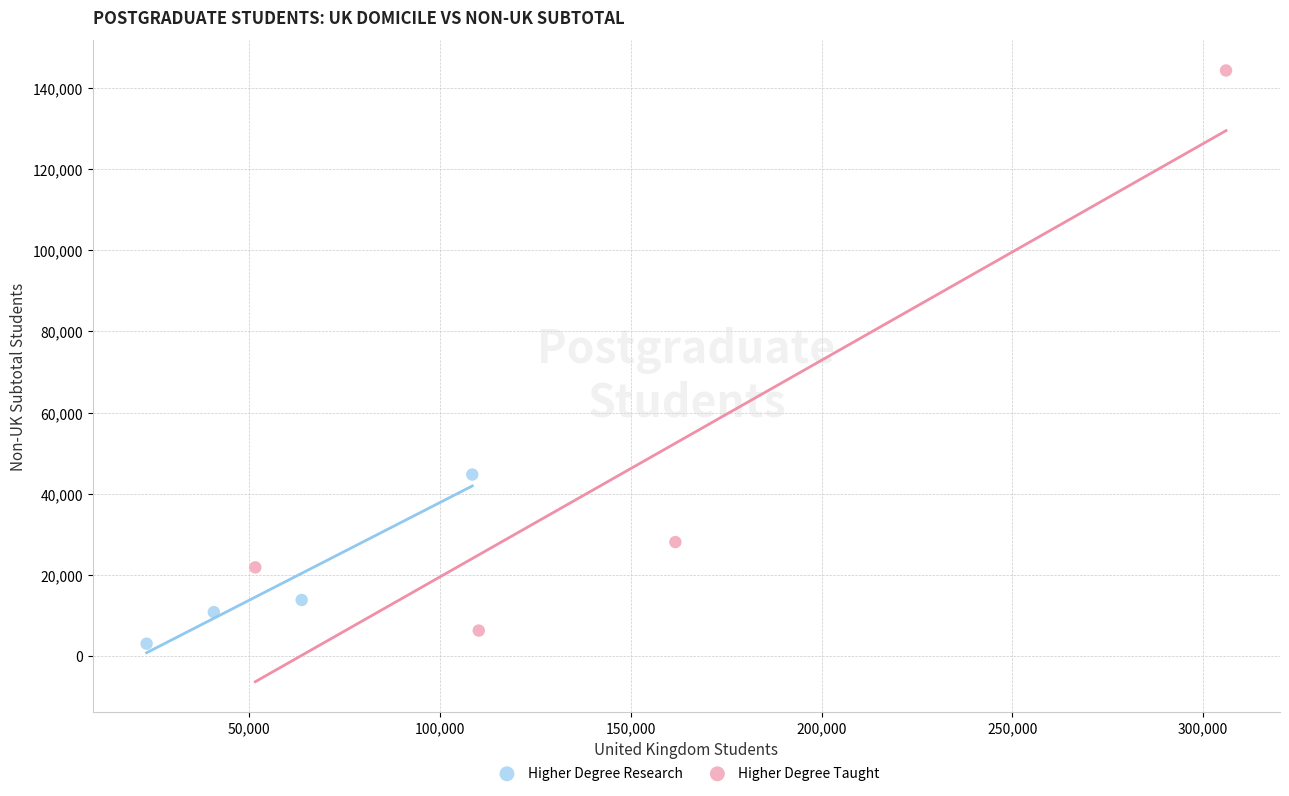

Which series has the widest spread of Y values?

Higher Degree Taught